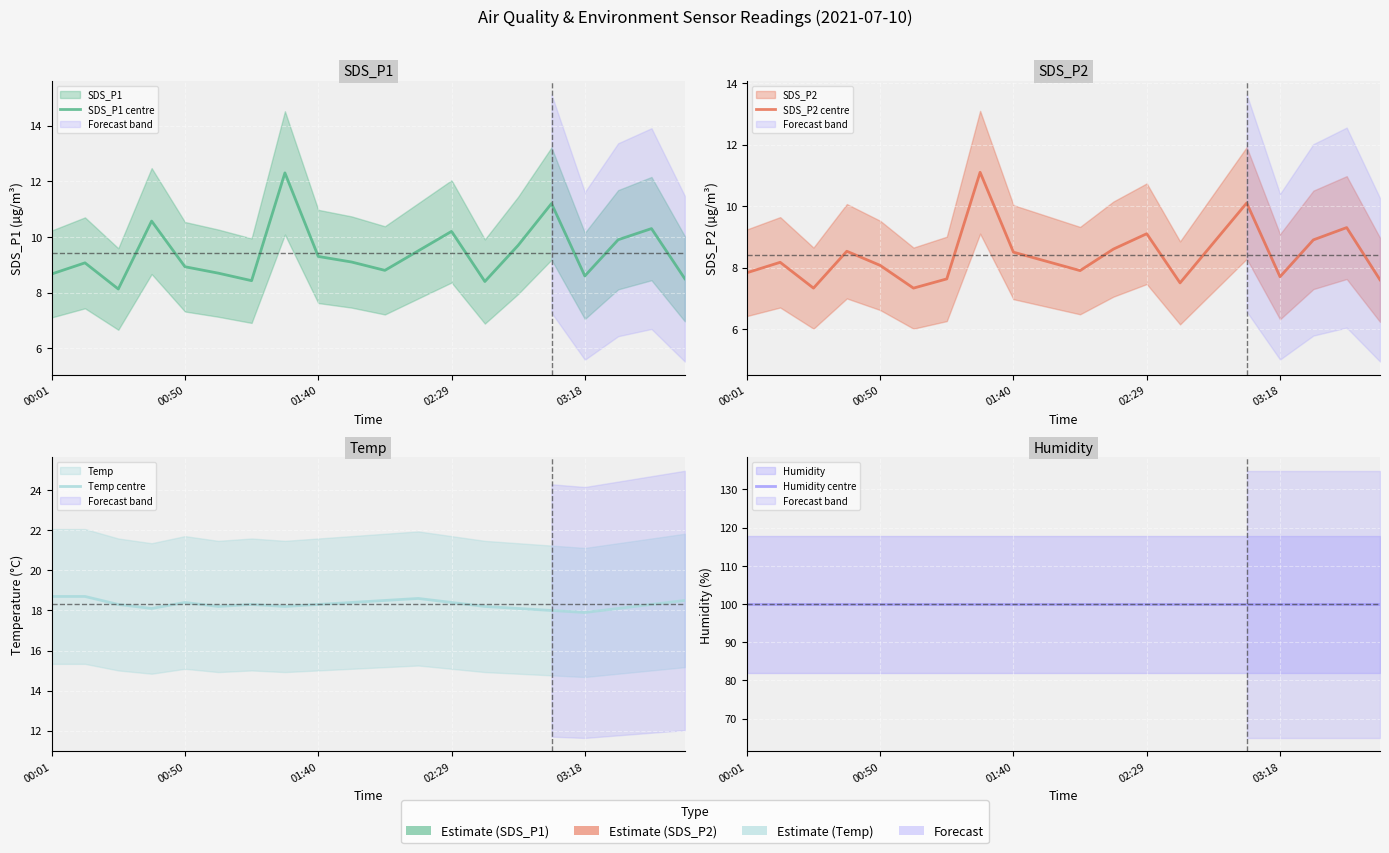

Which series changed the most between 01:40 and 17?

SDS_P1 centre